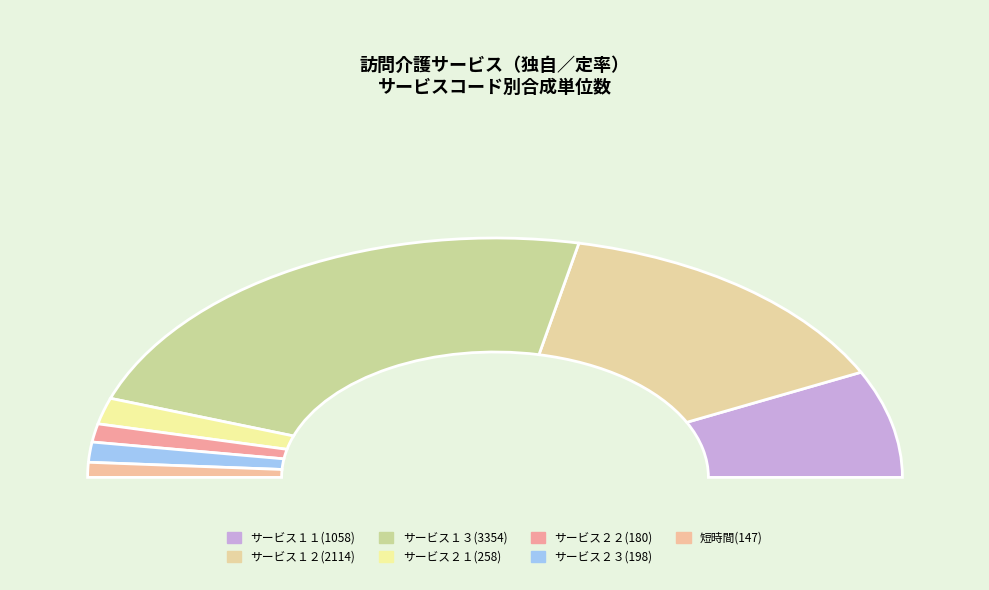

Is it true that 基準該当訪問型独自サービス１３ is 46% of the pie?

True